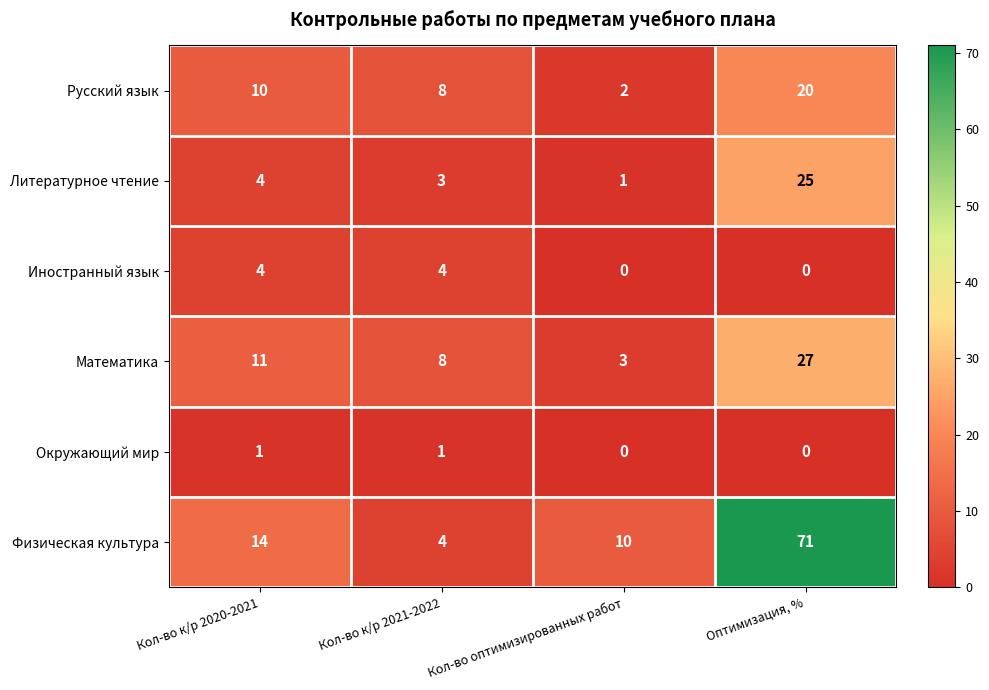

The value of Русский язык at Кол-во оптимизированных работ is 3. True or false?

False